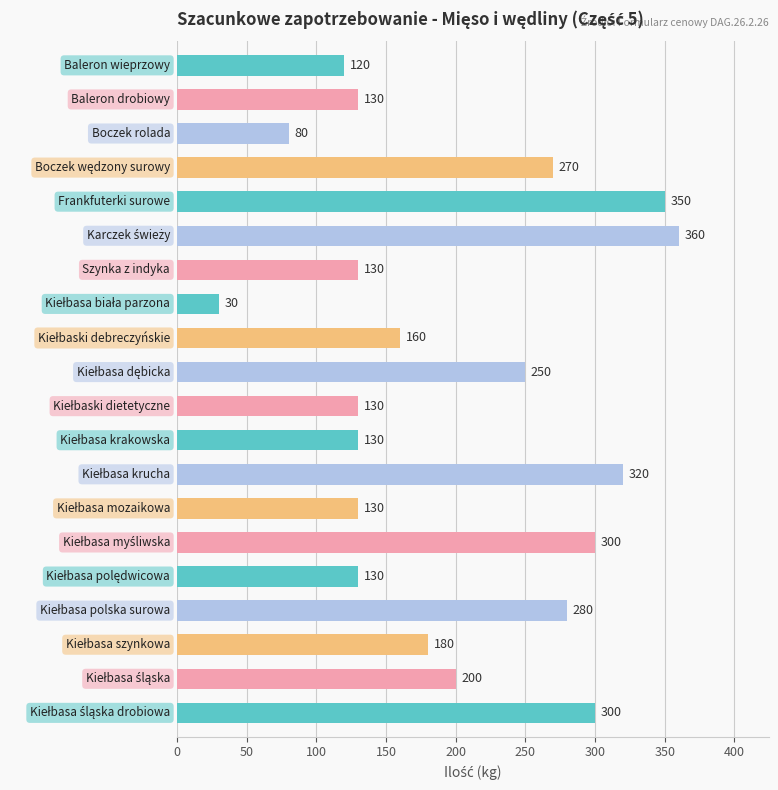

How many bars are there in total?

20